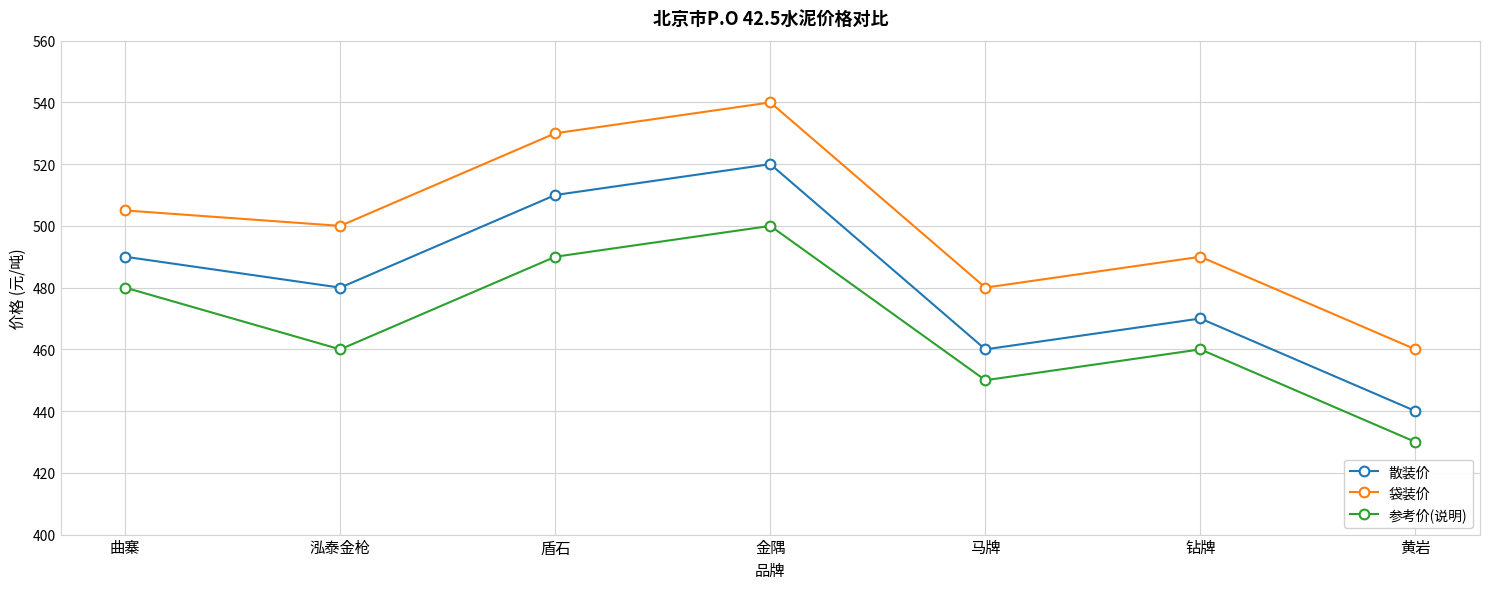

What position from the left is 盾石?

3